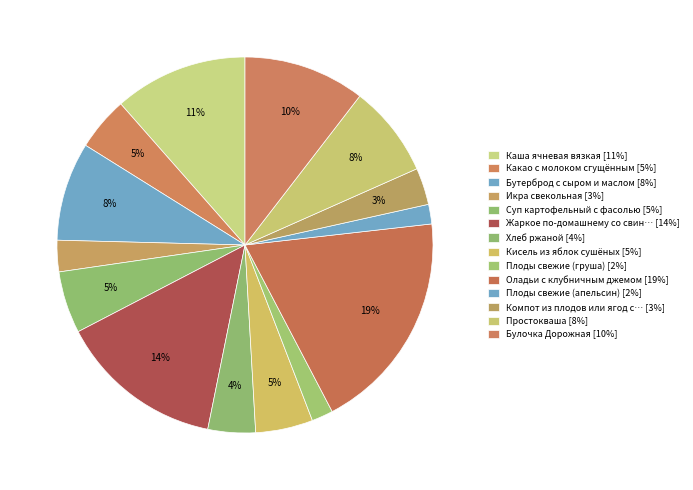

Count the number of slices in the pie.

14